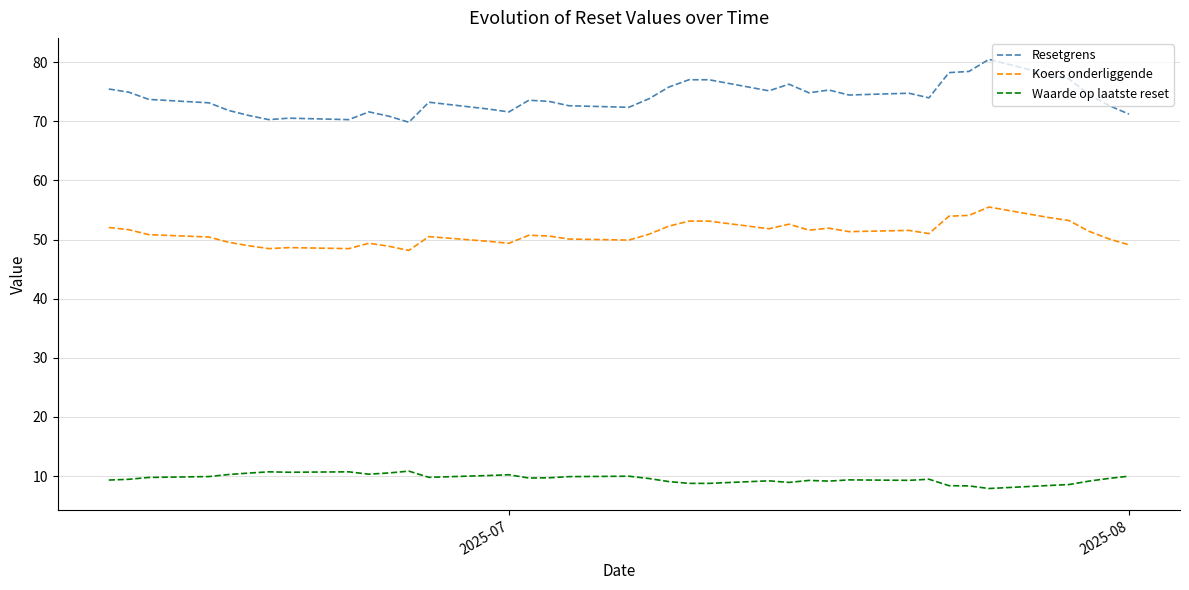

Which series has the widest spread of values?

Resetgrens